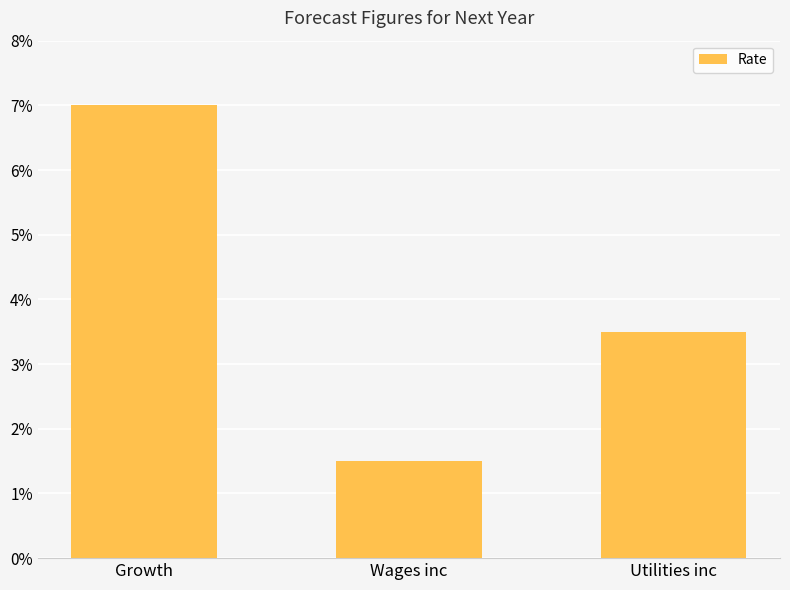

Reading left to right, extract all data points from this chart.

Growth=0.1	Wages inc=0.0	Utilities inc=0.0